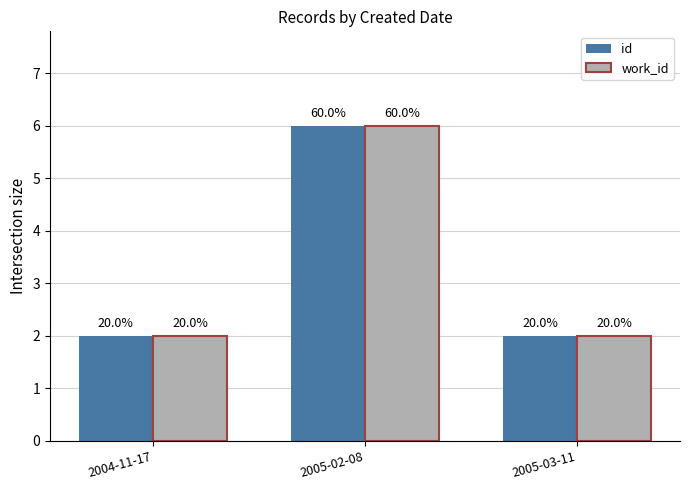

What is the value of the work_id bar at the 1st from the left?

2